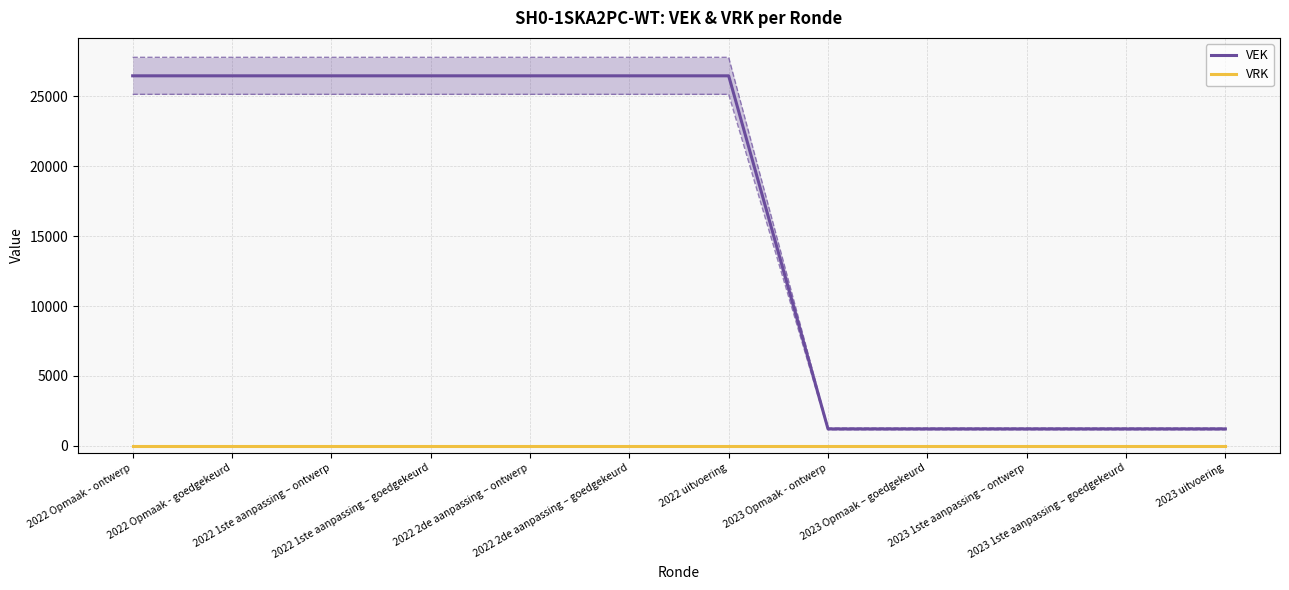

What is the maximum value shown in the chart?

26471